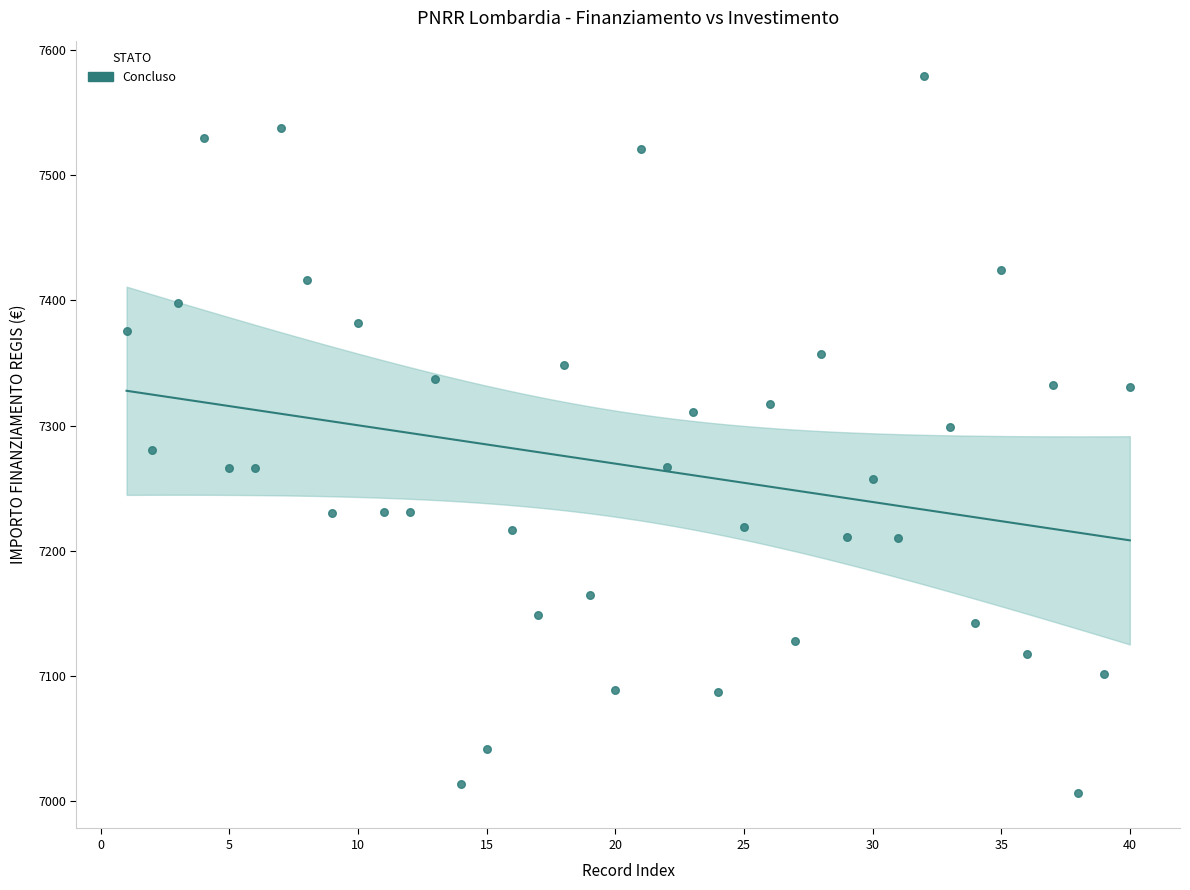

What is the range of Y values (max minus min)?

571.8